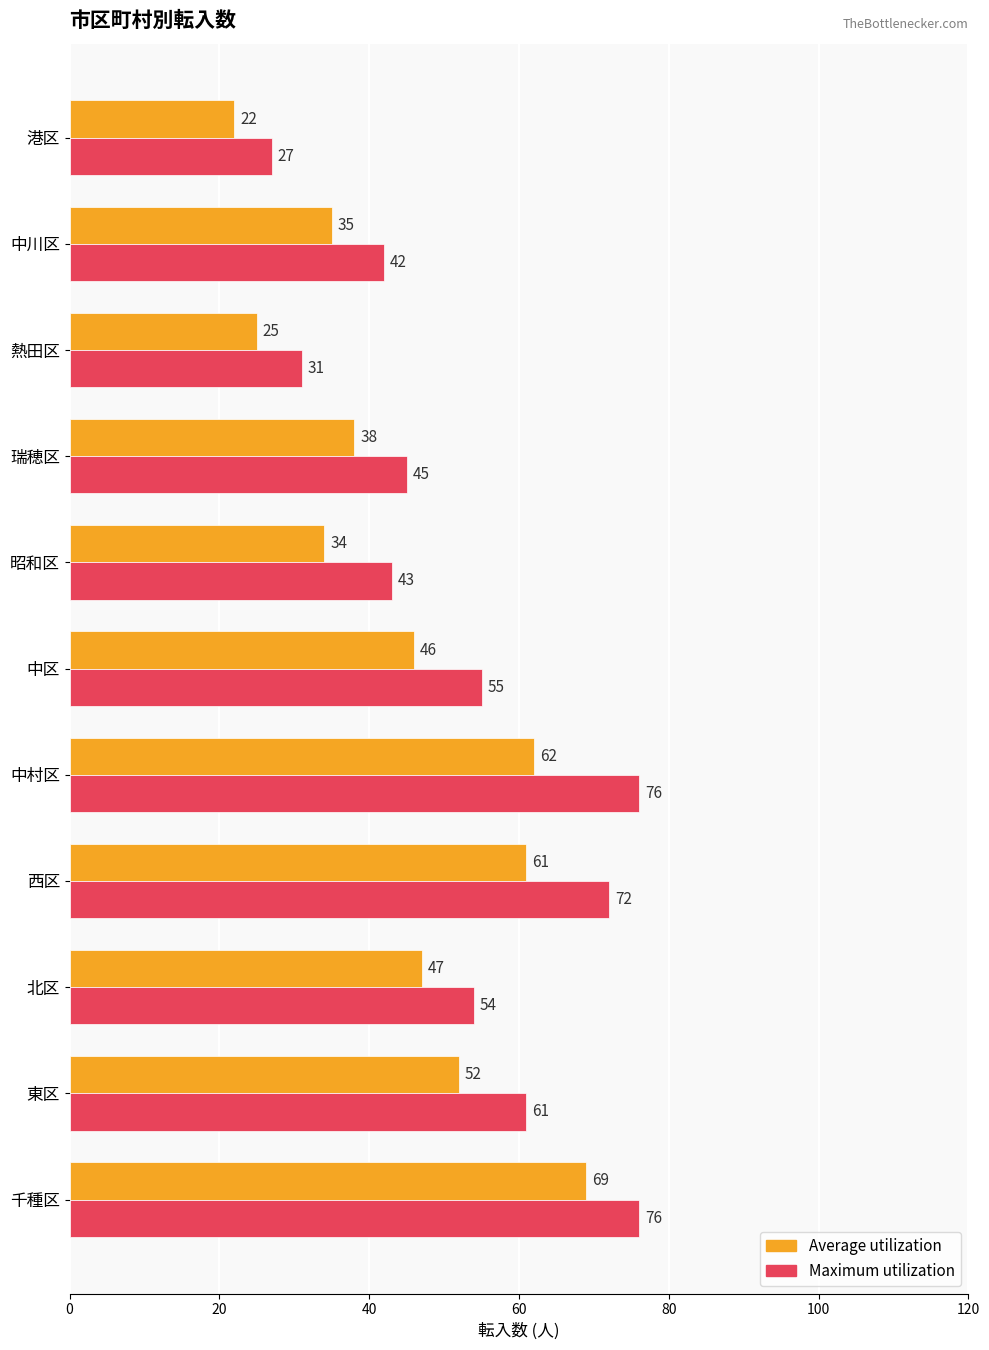

Which series has the largest range (max minus min)?

Maximum utilization